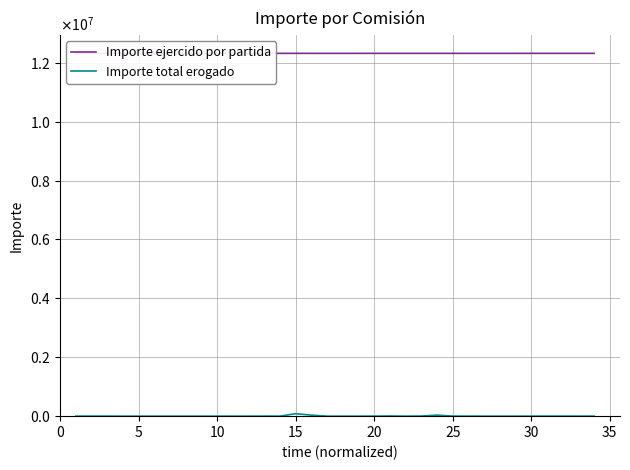

How many interior local valleys does the Importe ejercido por partida series have?

3